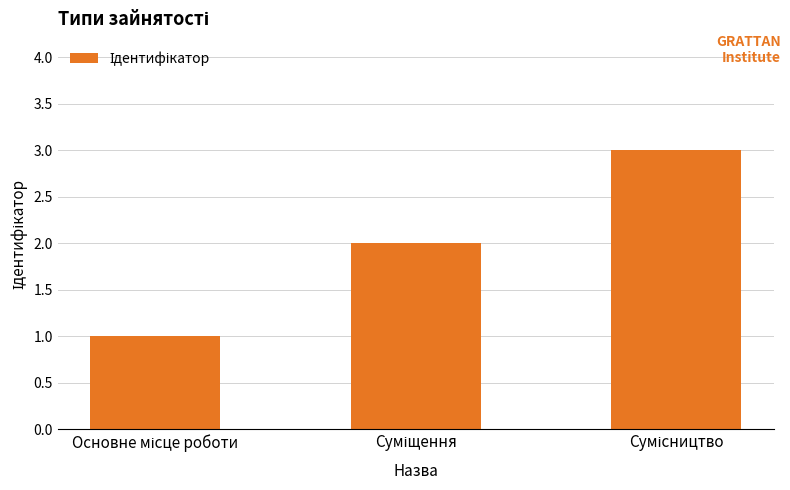

What is the maximum value shown in the chart?

3